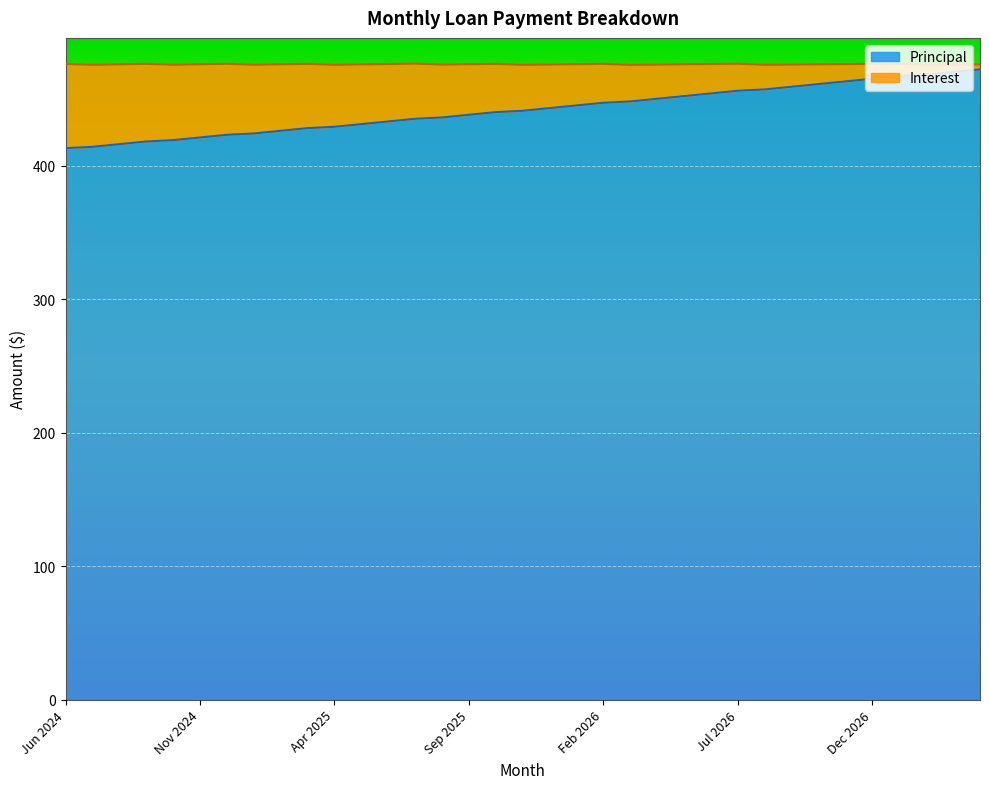

What value does the data have at Oct 2026?

461